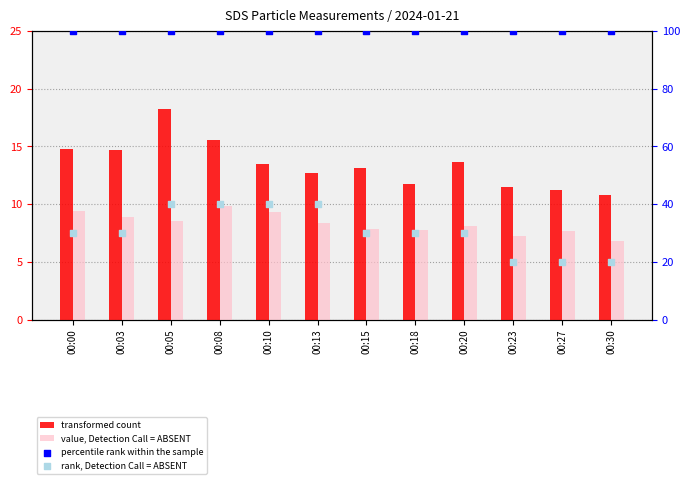

Which series has the largest total across all categories?

Humidity